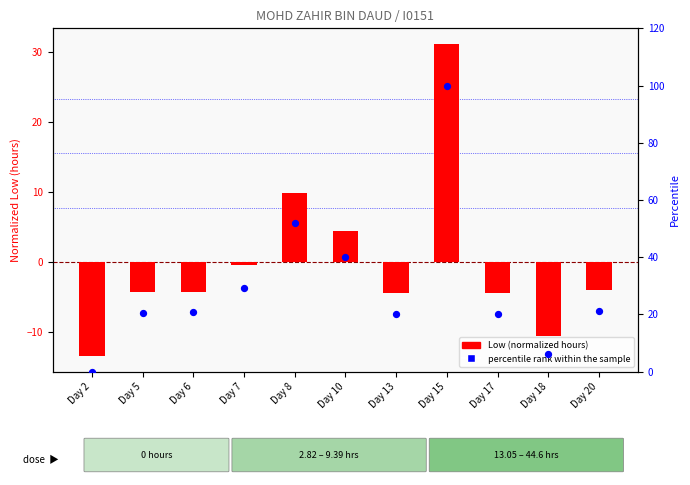

Which series reaches the maximum Y coordinate?

percentile rank within the sample